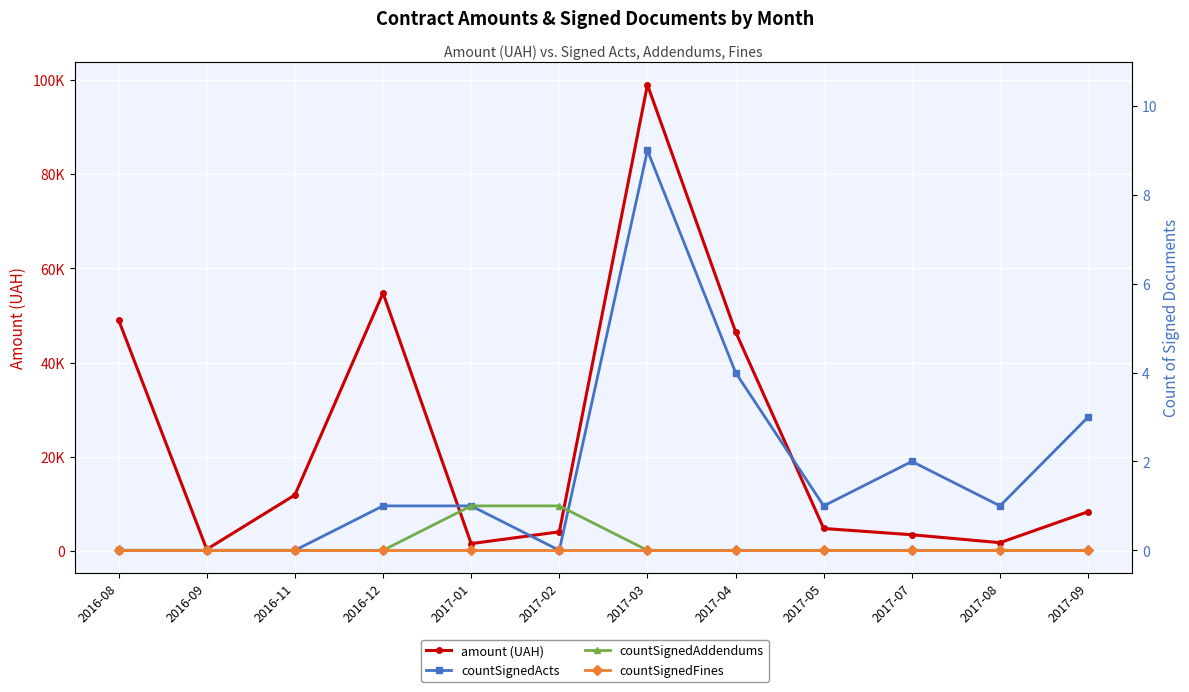

At which category is the sum across all series the highest?

2017-03